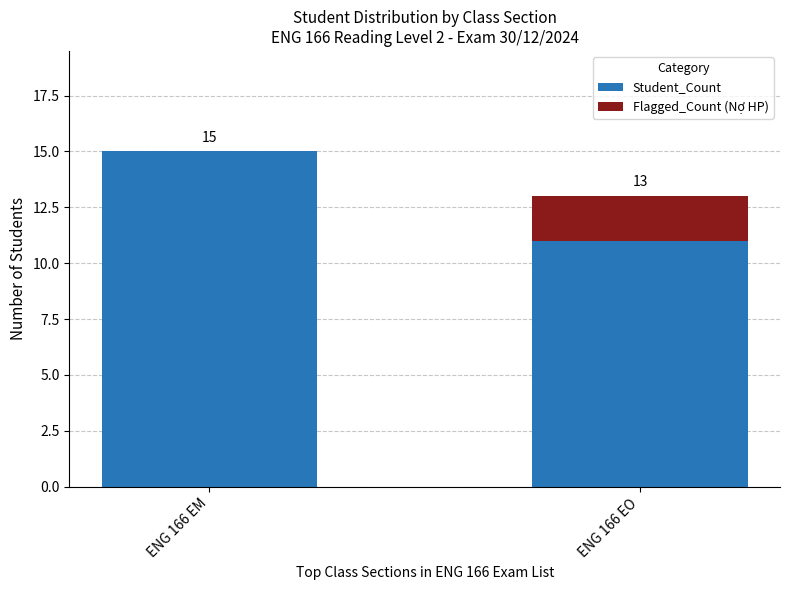

How many series are shown in this chart?

2